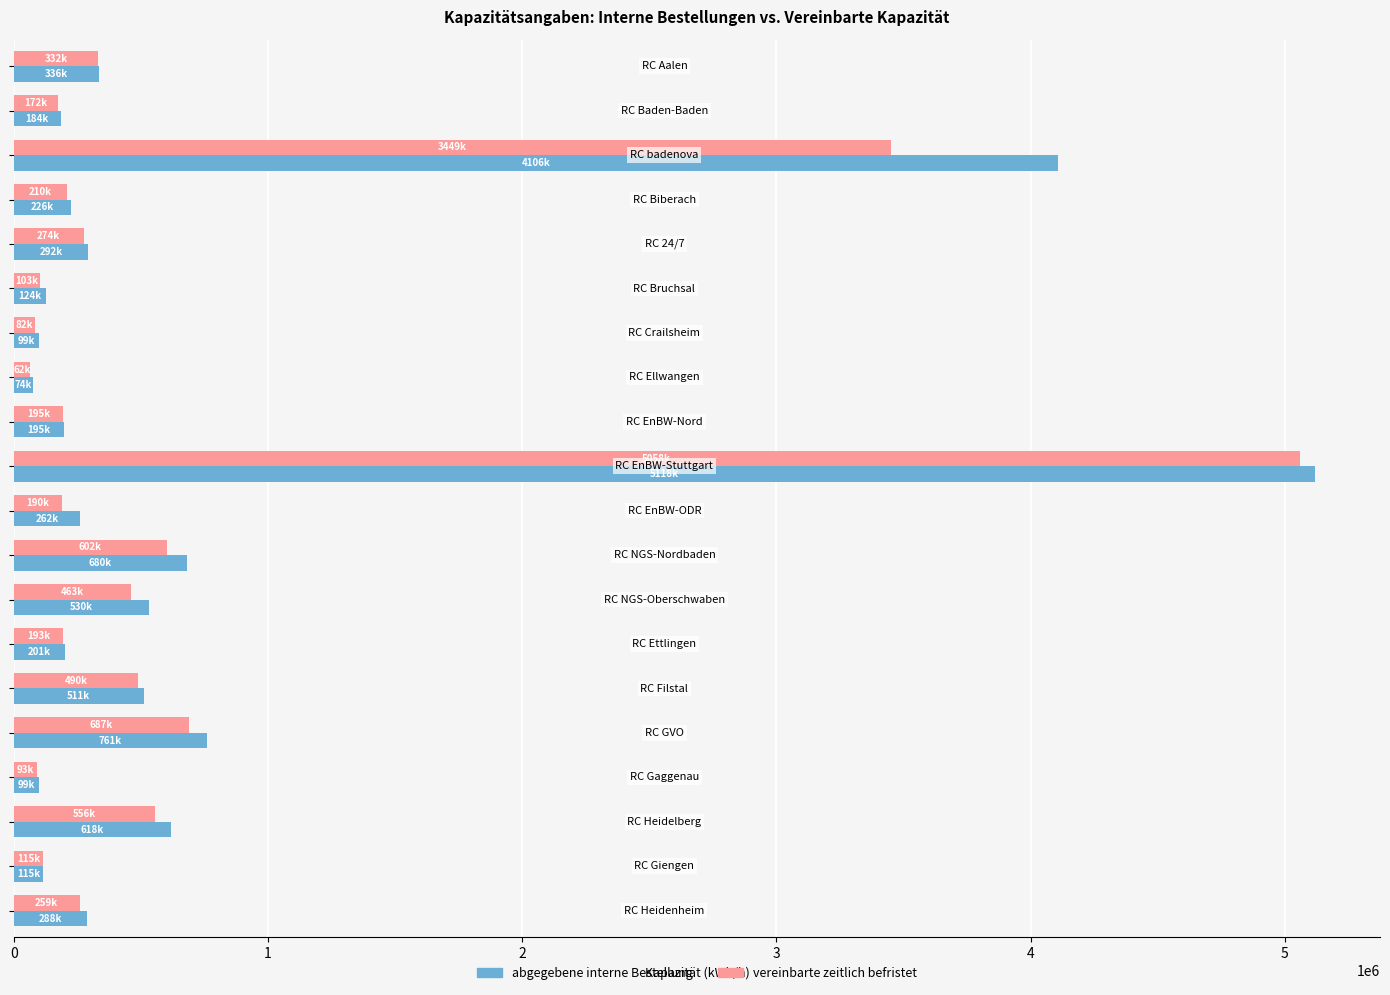

How many values in the vereinbarte zeitlich befristet series are below 258757?

10